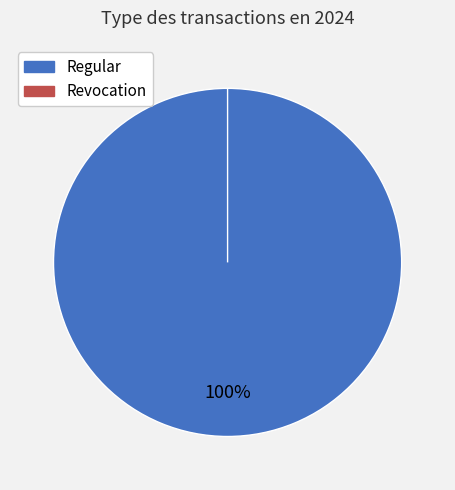

To the nearest percent, what is the combined percentage of Revocation and Regular?

100%